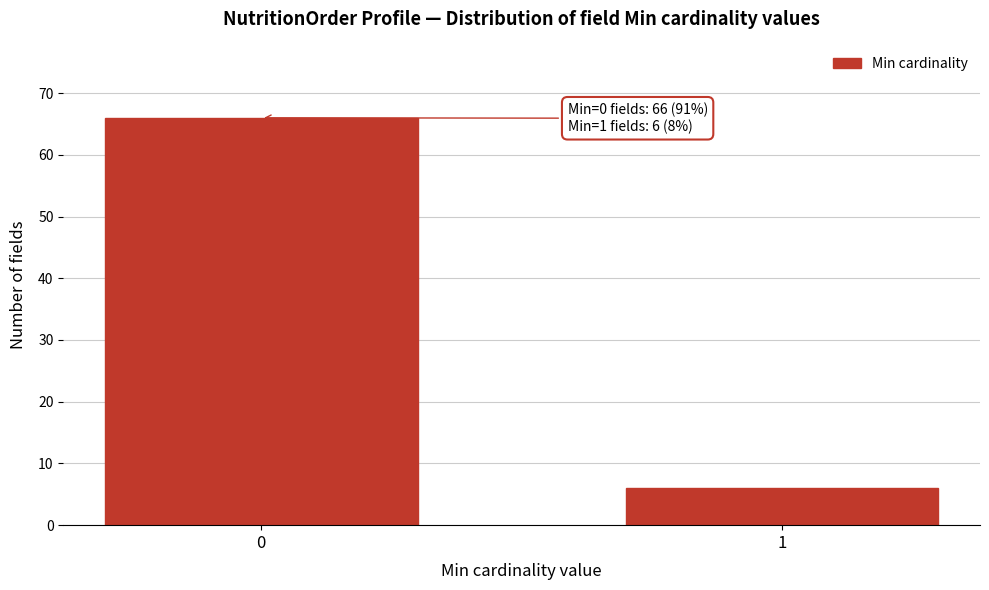

Reading right to left, what are all the values shown in this chart?

6	66